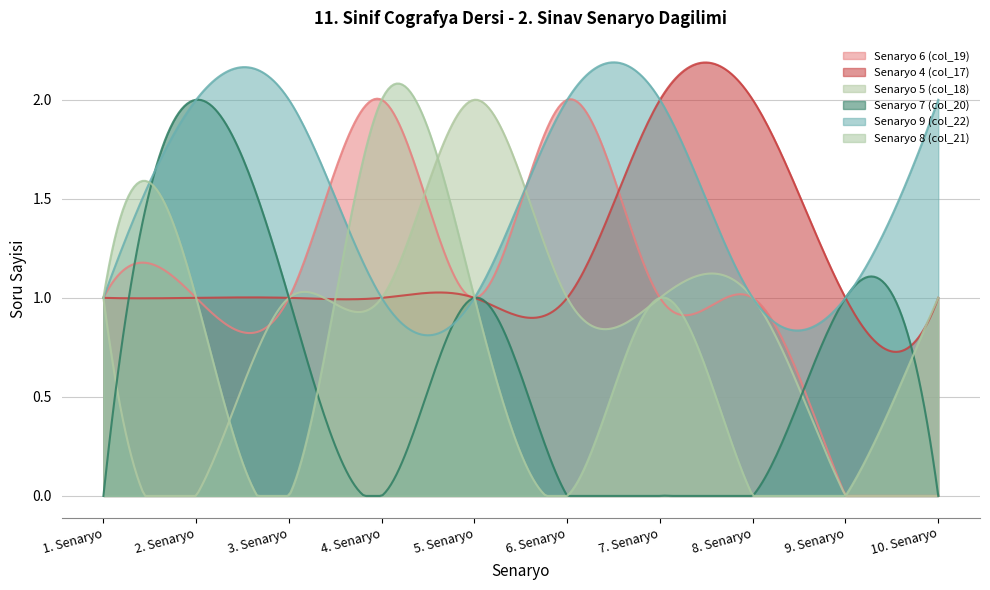

In Senaryo 6 (col_19), how many points are lower than both neighbors (excluding endpoints)?

1